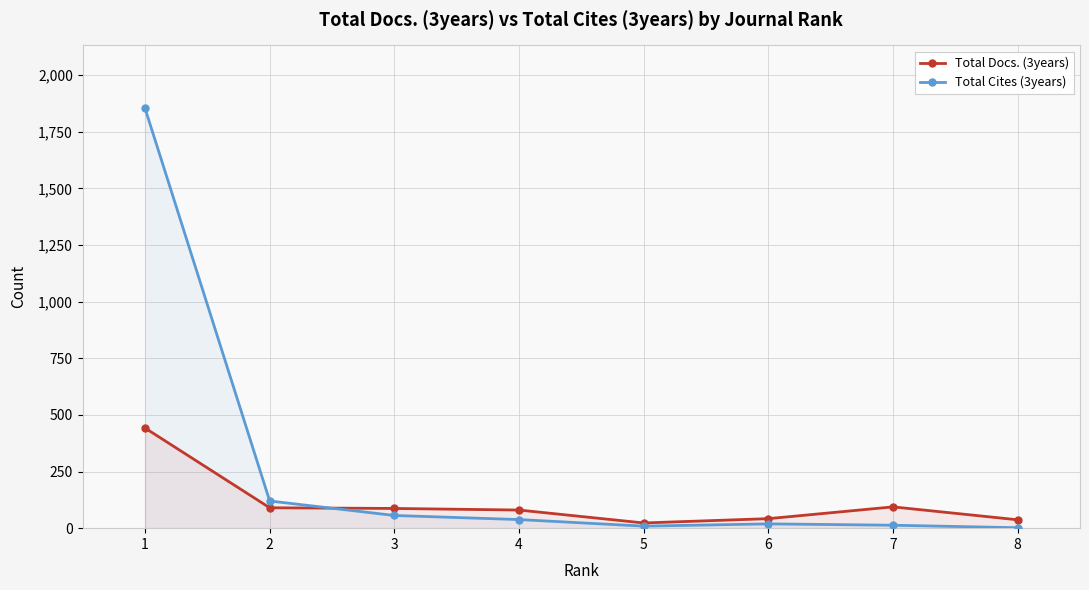

True or false: Total Cites (3years) has a value of 212 at 2.

False